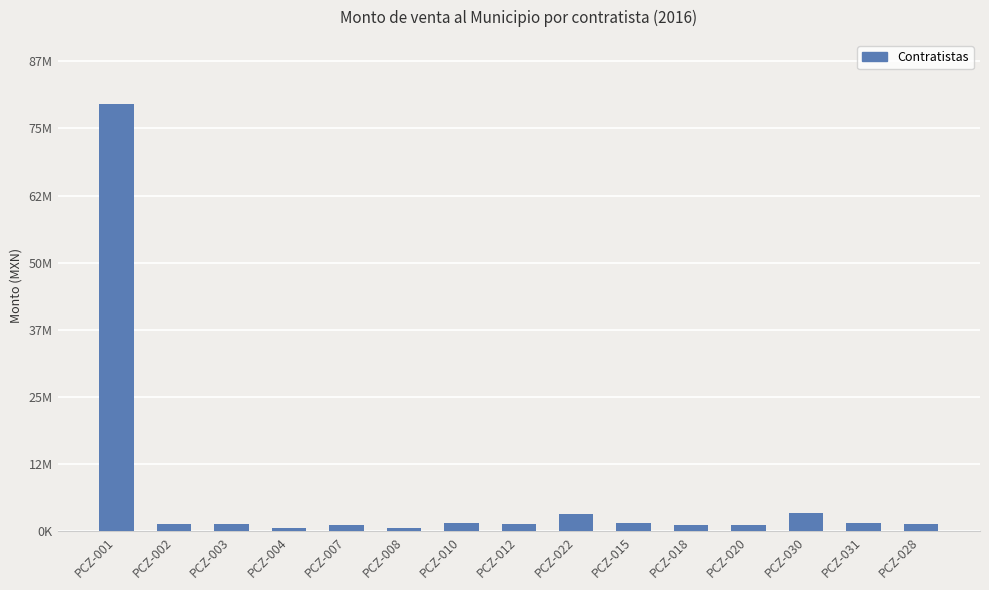

Does the chart contain any negative values?

No